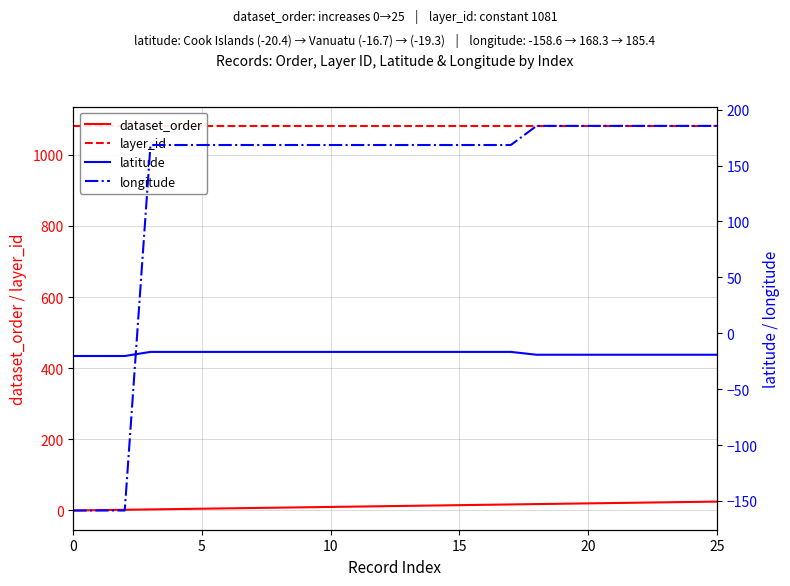

The value of layer_id at 19 is 576.3. True or false?

False